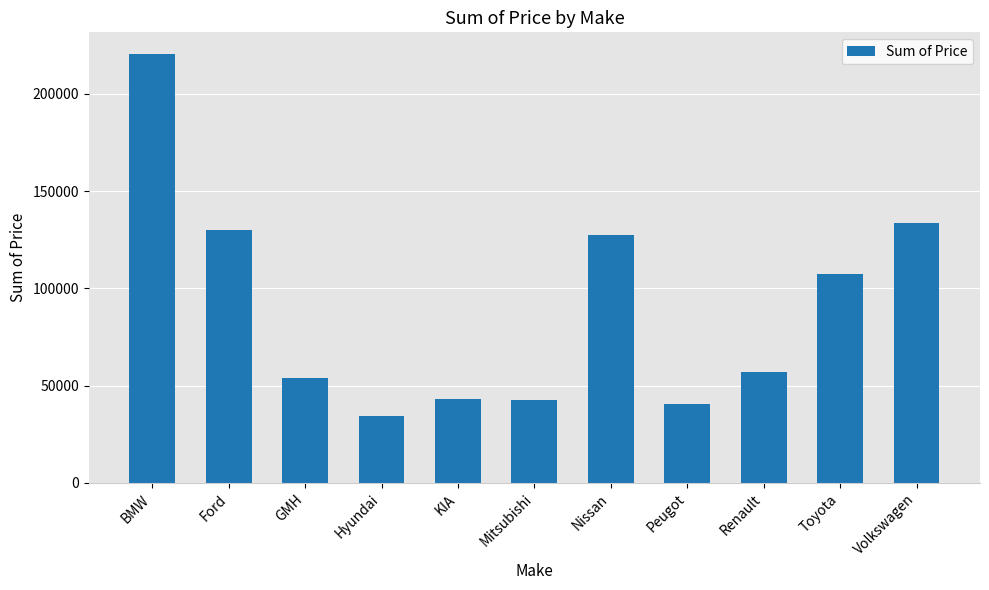

How many series are shown in this chart?

1